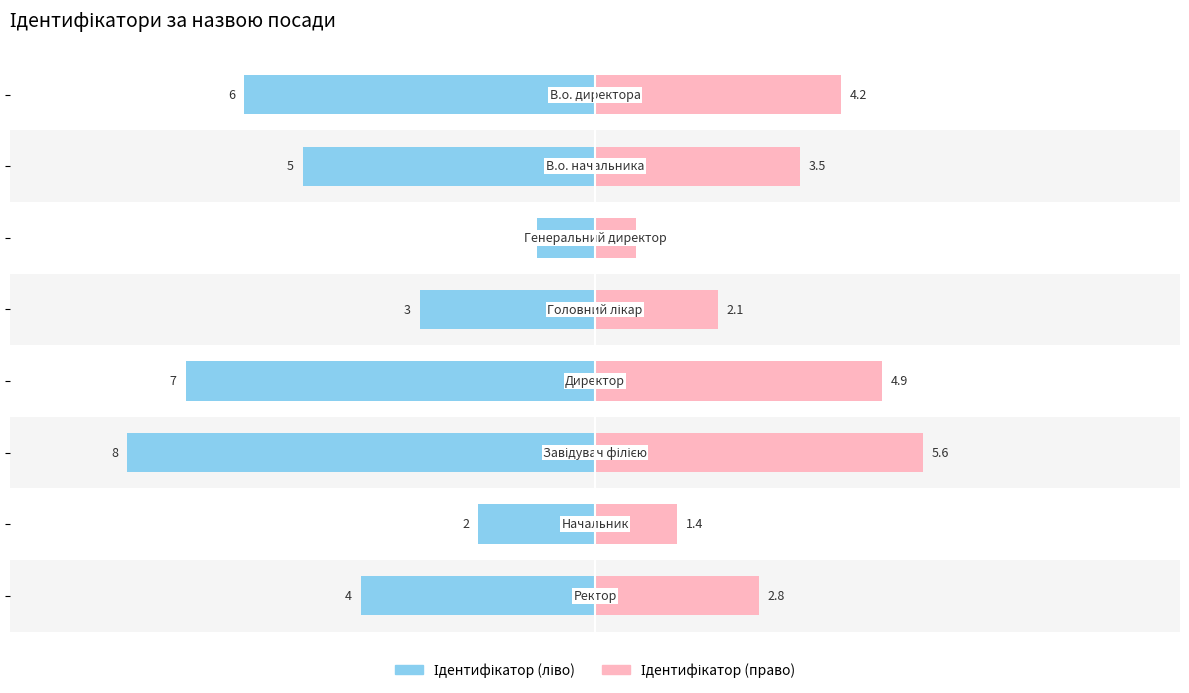

The value of Ідентифікатор (право) at −5.0 is 2.1. True or false?

False